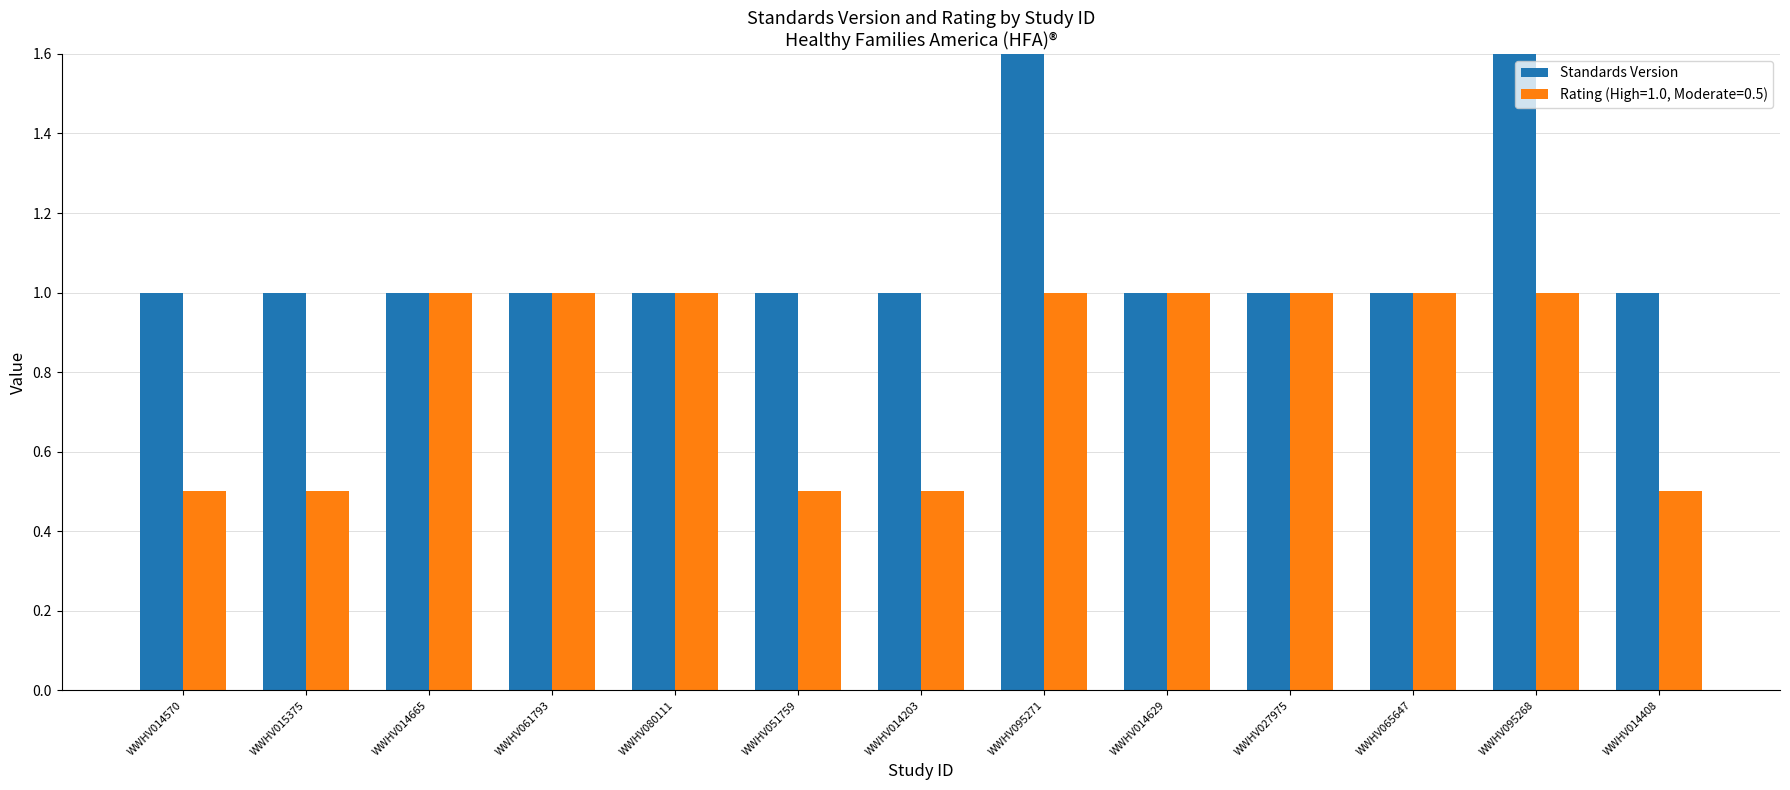

What position from the left is WWHV014203?

7